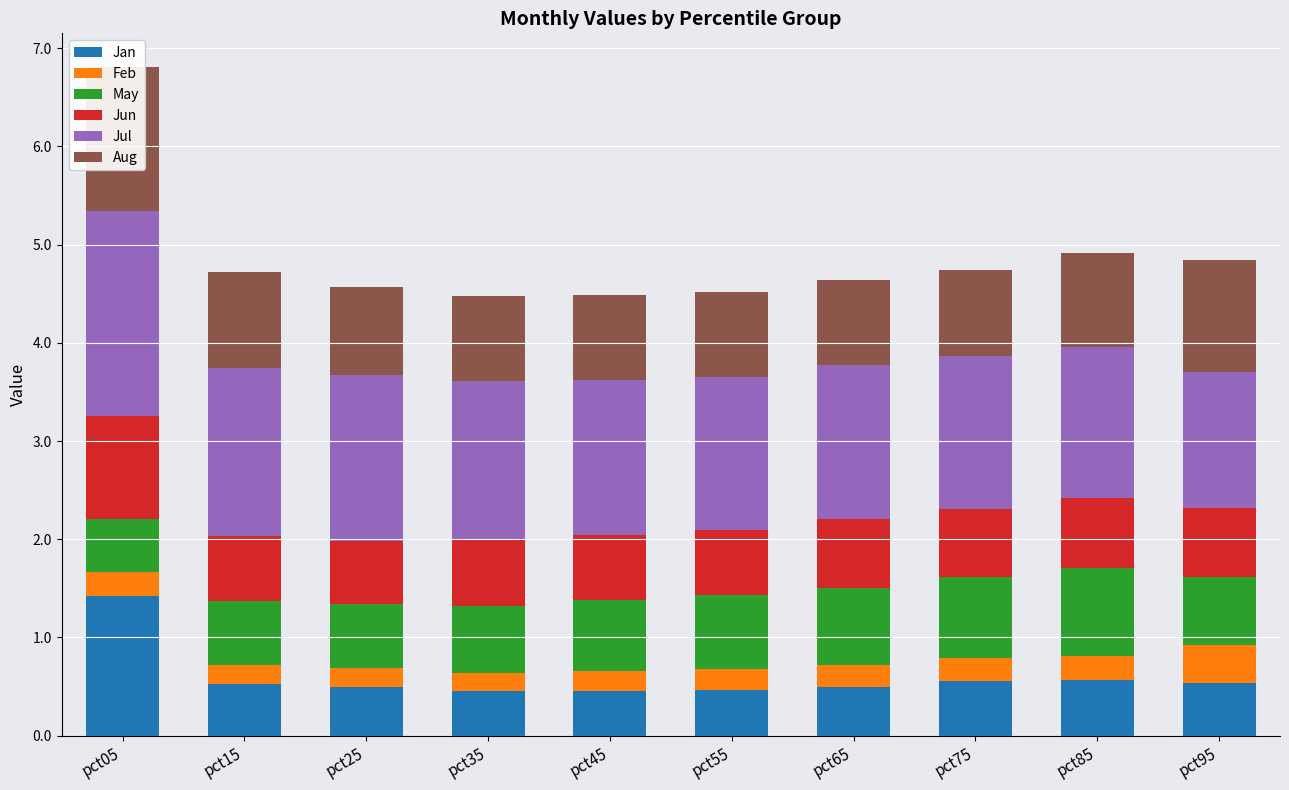

At which label does Aug reach its peak?

pct05